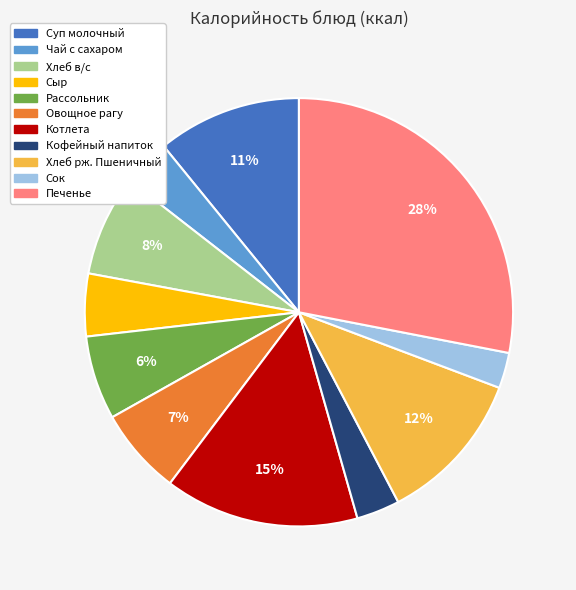

To the nearest percent, what is the difference between the largest and smallest slice percentages?

25%